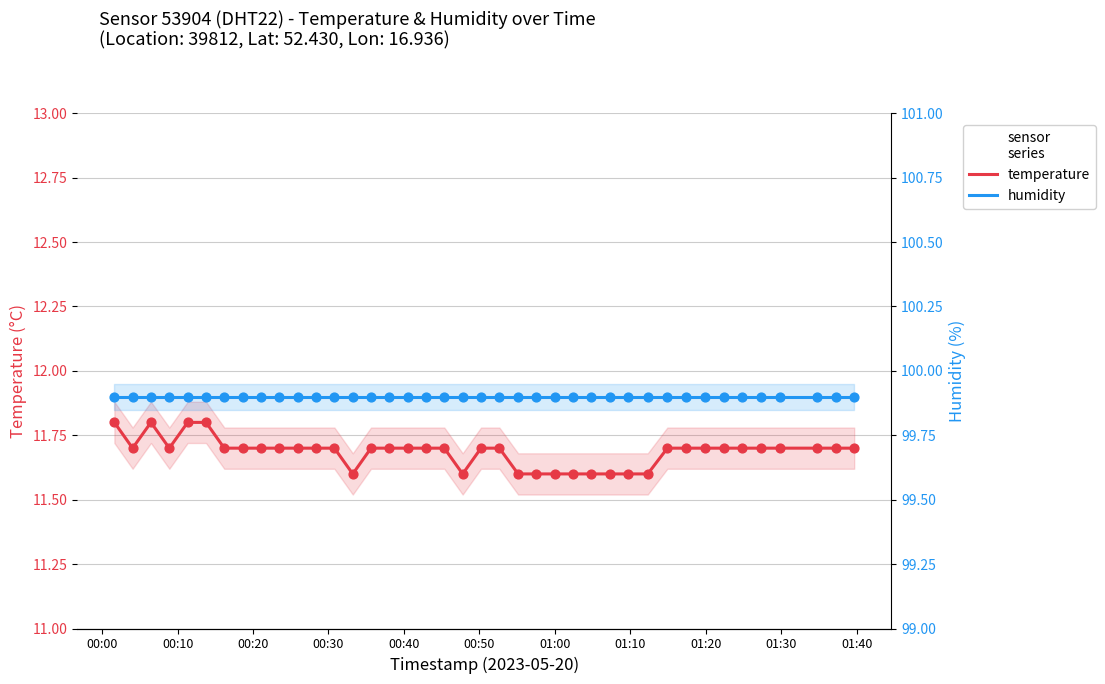

What are all the series names shown in the legend?

temperature, humidity